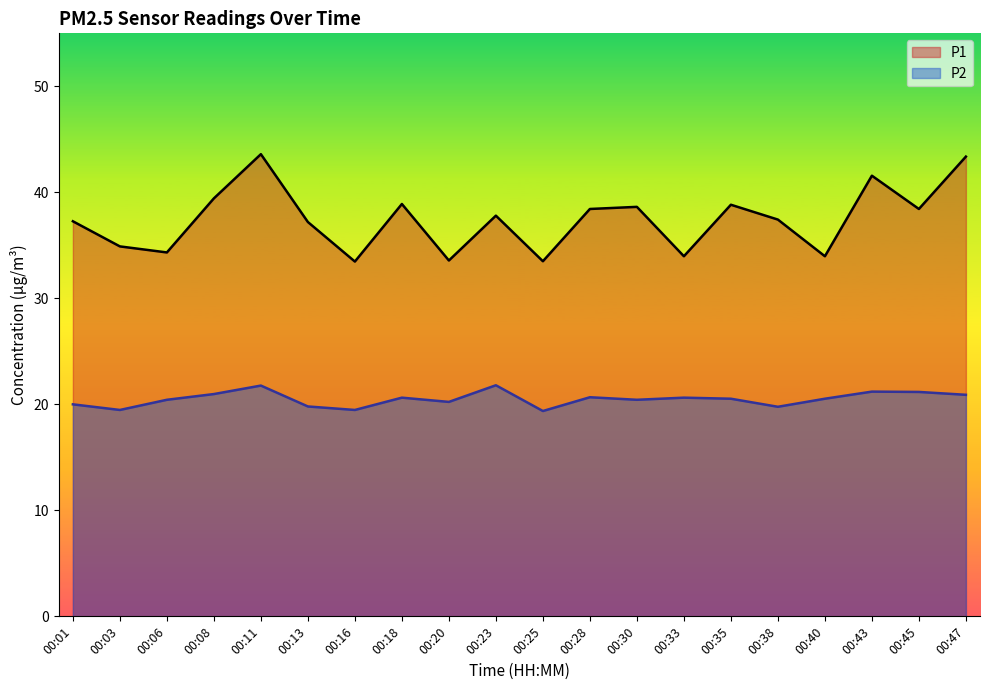

What is the lowest value of the P1 series?

33.5